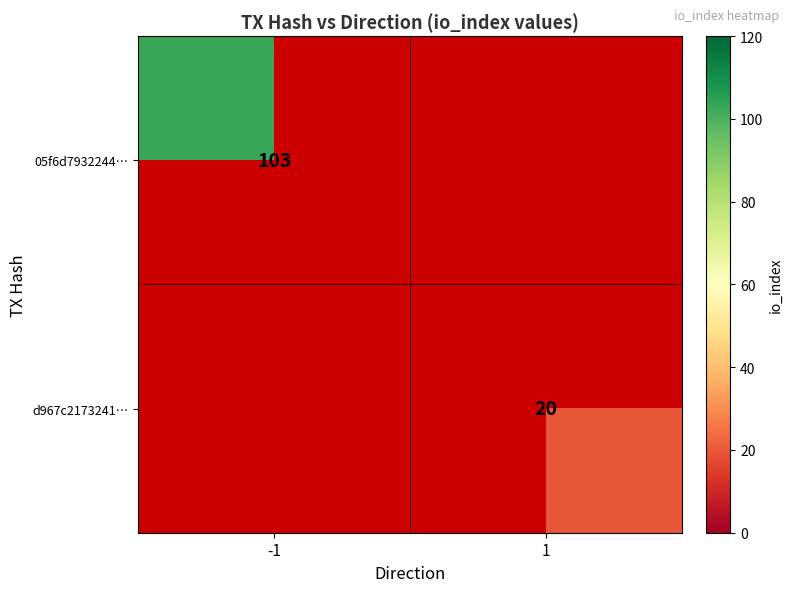

The 05f6d7932244… series shows 103 at -1. True or false?

True